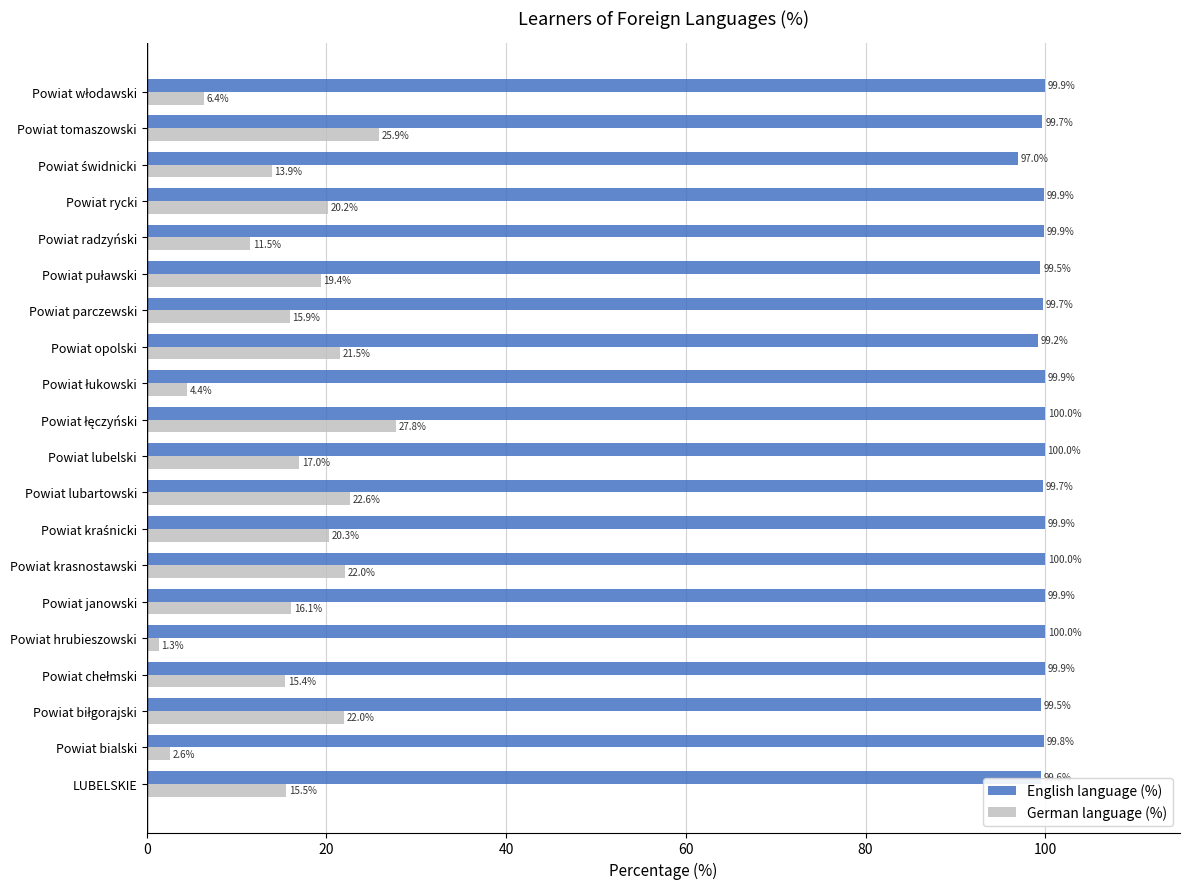

What value does the English language (%) series have at Powiat radzyński?

99.9